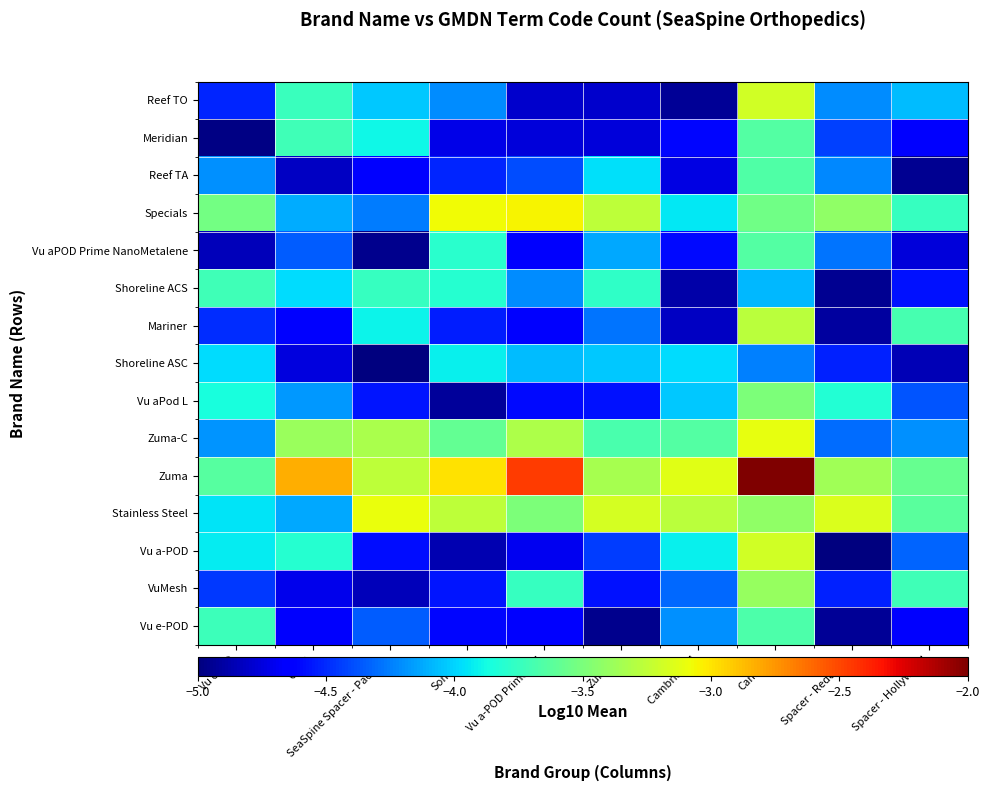

Rank the series by their maximum value, from lowest to highest.

Shoreline ASC, Shoreline ACS, Vu e-POD, Reef TA, Vu aPOD Prime NanoMetalene, Meridian, Vu aPod L, VuMesh, Mariner, Vu a-POD, Reef TO, Zuma-C, Stainless Steel, Specials, Zuma